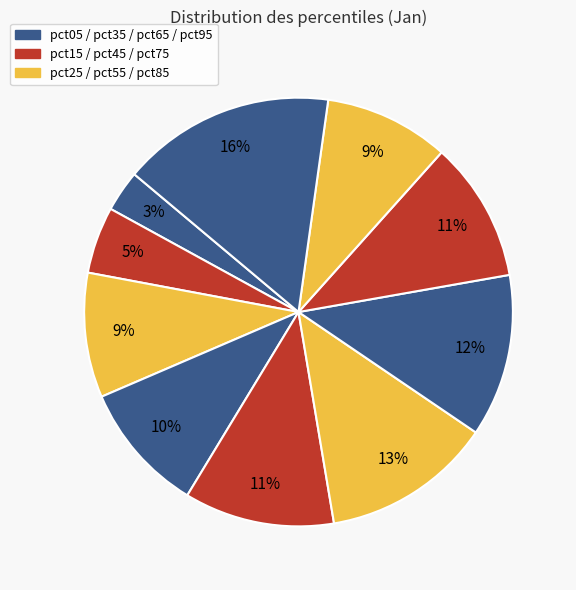

How many segments does this pie chart have?

10